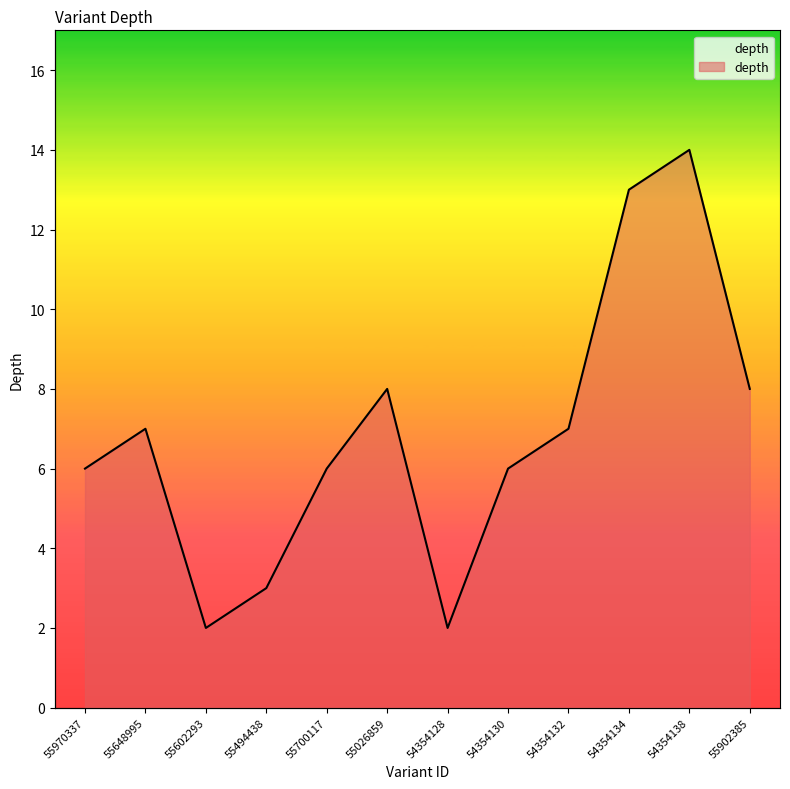

What is the value of the 7th point from the left?

2